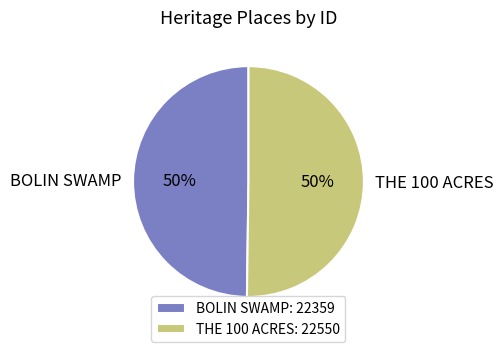

The THE 100 ACRES slice represents 42% of the pie. True or false?

False